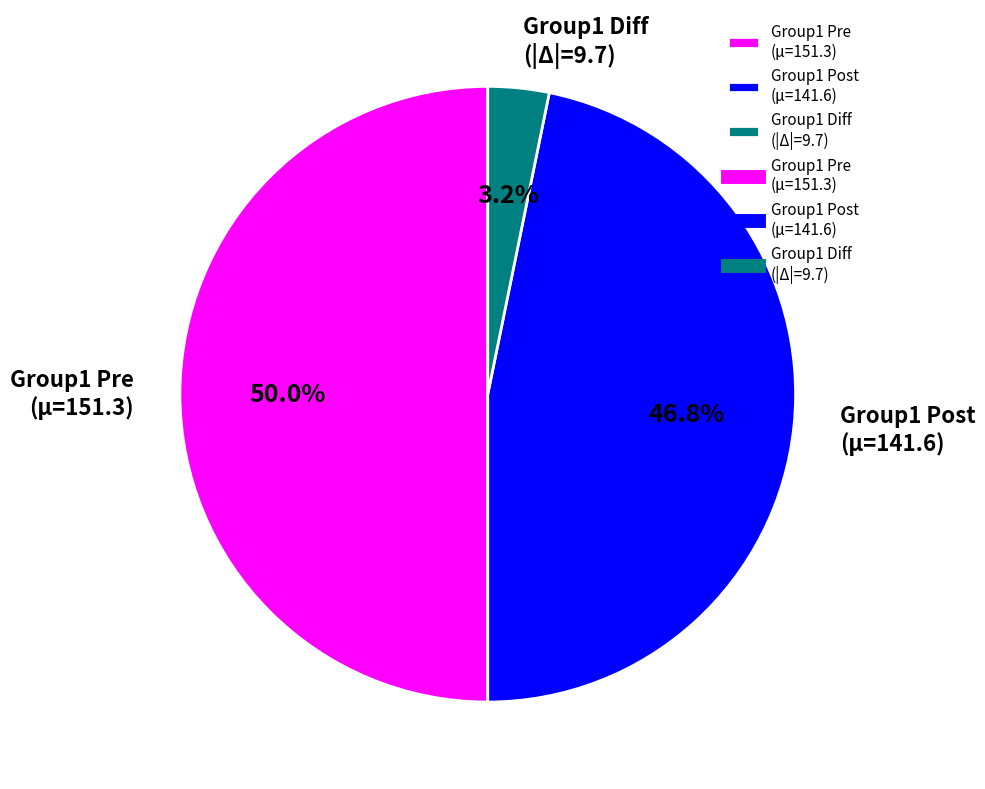

Approximately how many times larger is the value at Group1 Pre (μ=151.3) compared to Group1 Post (μ=141.6)?

1.1